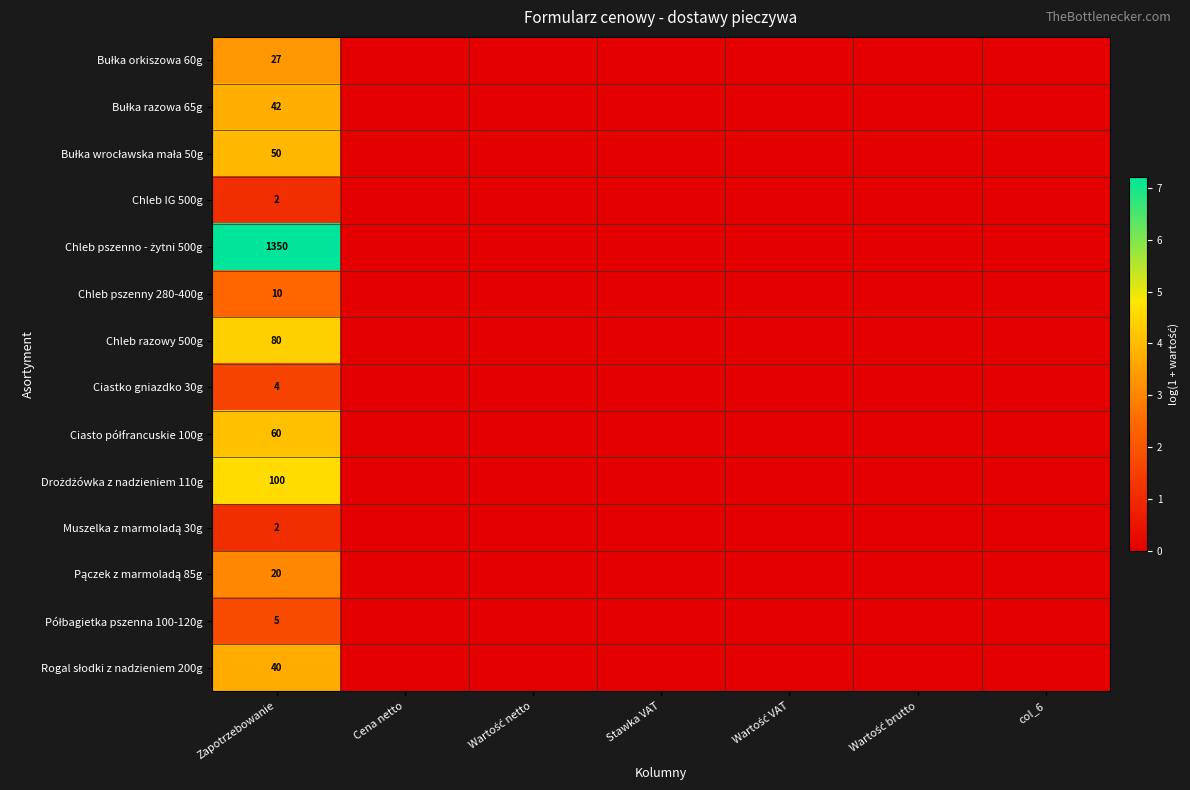

Which category has the highest value across all series?

Zapotrzebowanie